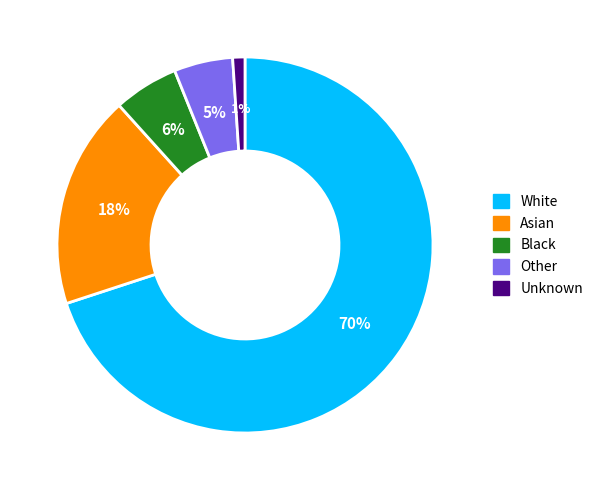

To the nearest percent, what percentage of the pie is Unknown?

1%